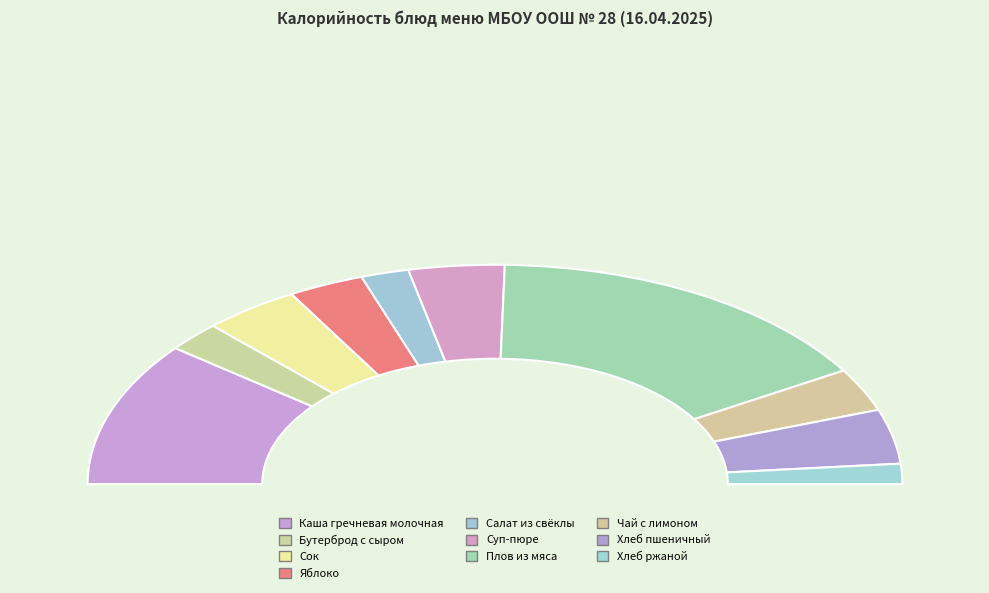

Rank the categories by value from highest to lowest.

Плов из мяса, Каша гречневая молочная, Хлеб пшеничный, Сок, Суп-пюре, Чай с лимоном, Яблоко, Бутерброд с сыром, Салат из свёклы, Хлеб ржаной